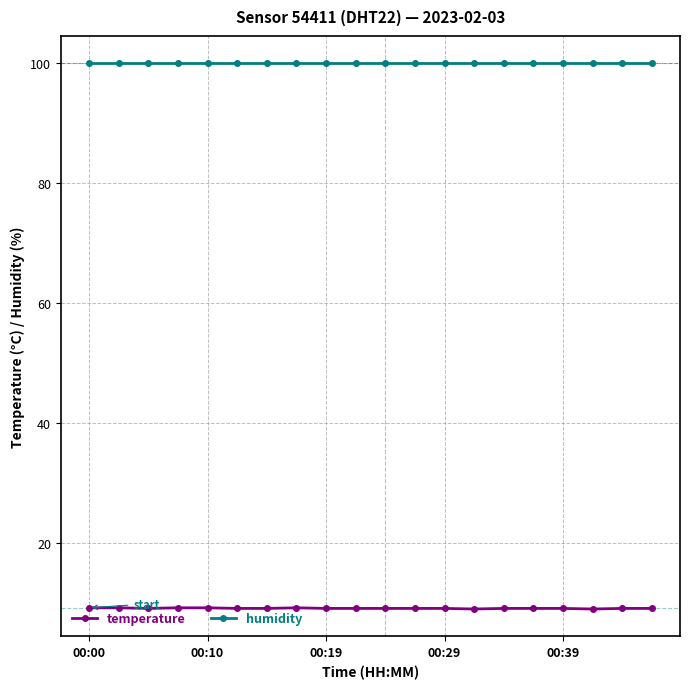

What is the minimum value for temperature?

9.1